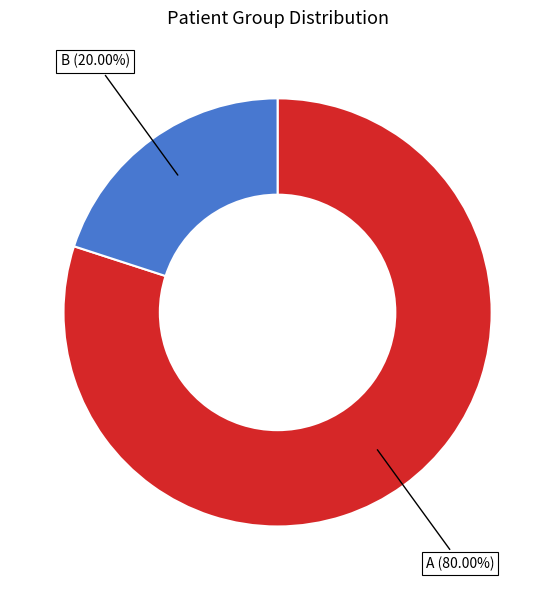

To the nearest percent, what portion does A represent?

80%